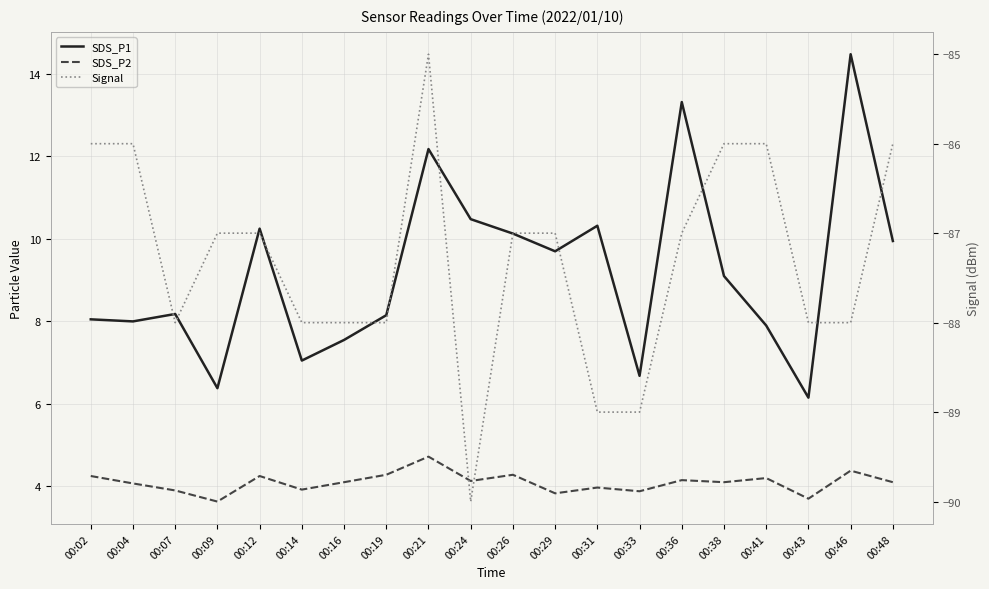

Does the chart display data point markers on the line(s)?

No